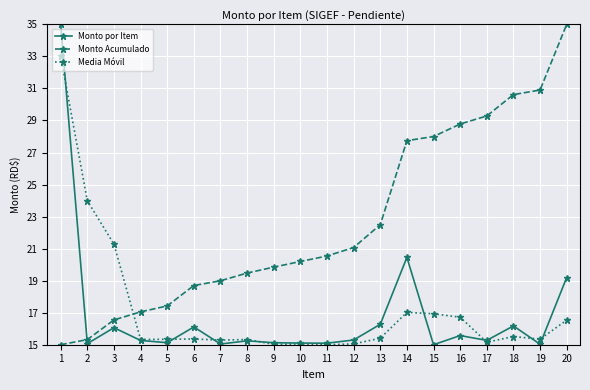

True or false: Media Móvil has more than 1 interior local peaks.

True